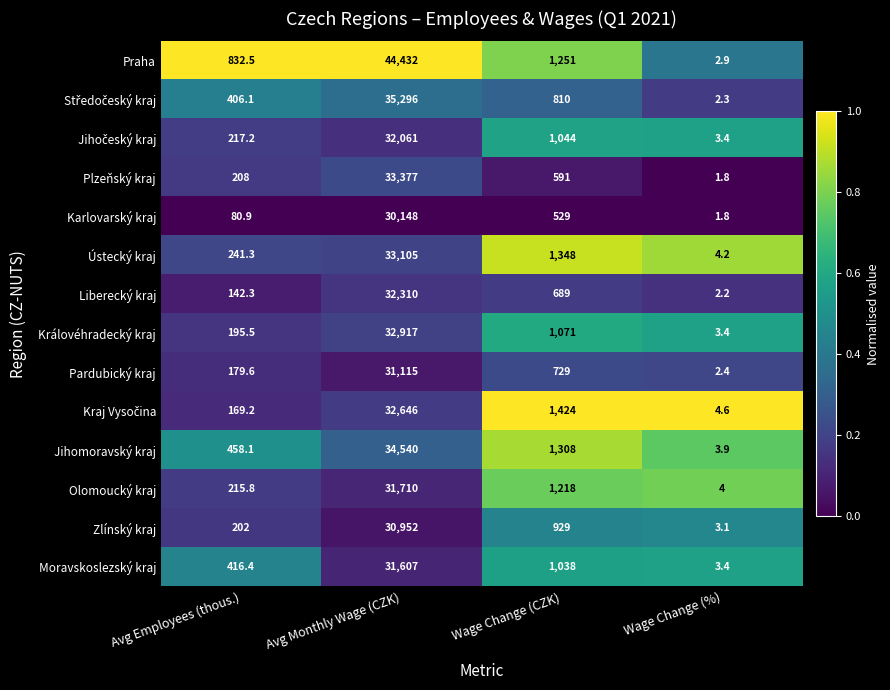

Which category has the lowest value in the Královéhradecký kraj series?

Wage Change (%)